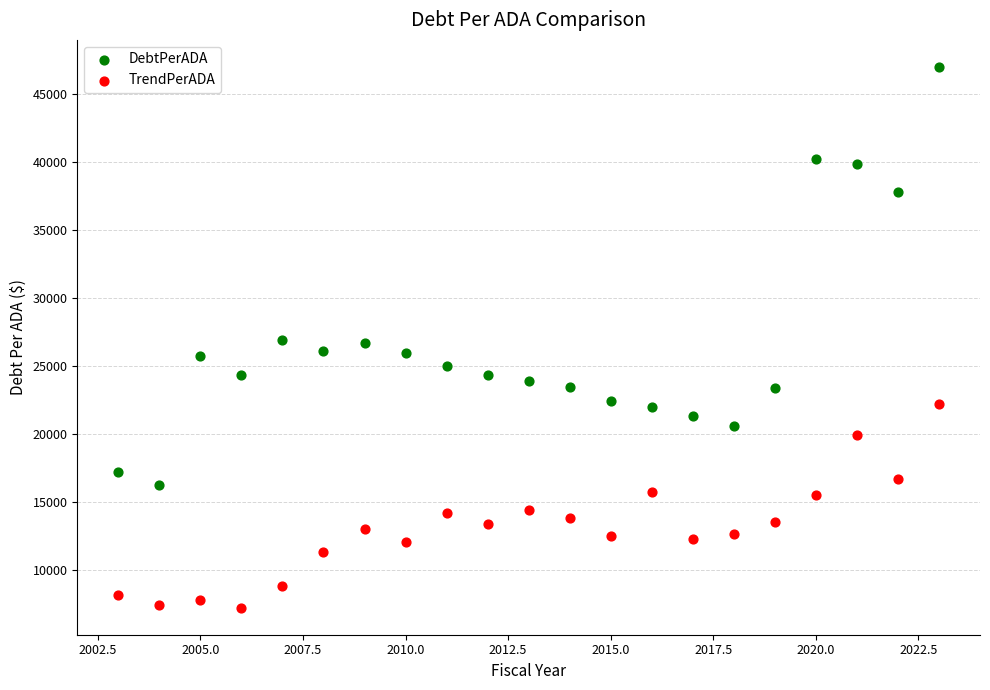

What are all the series names shown in the legend?

DebtPerADA, TrendPerADA